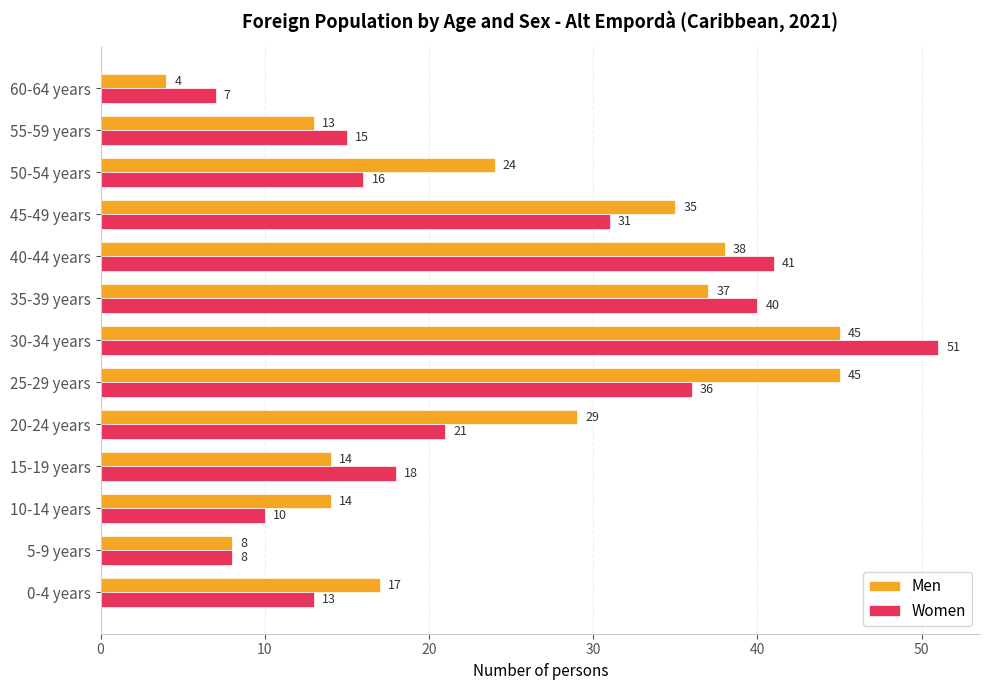

What is the sum of all Women values?

307